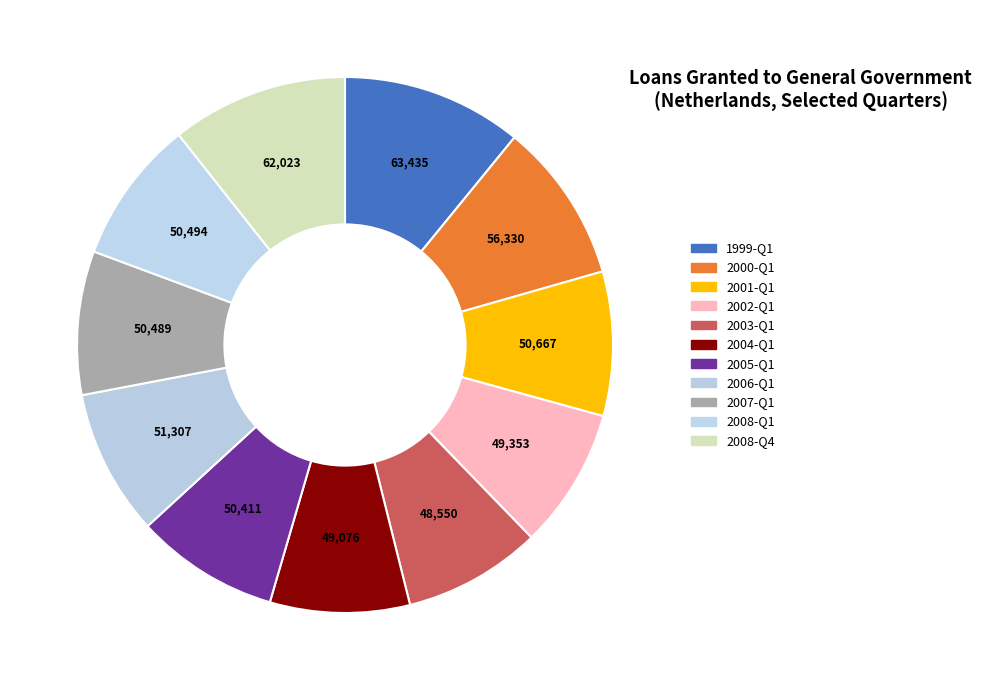

To the nearest percent, what is the average slice percentage?

9%